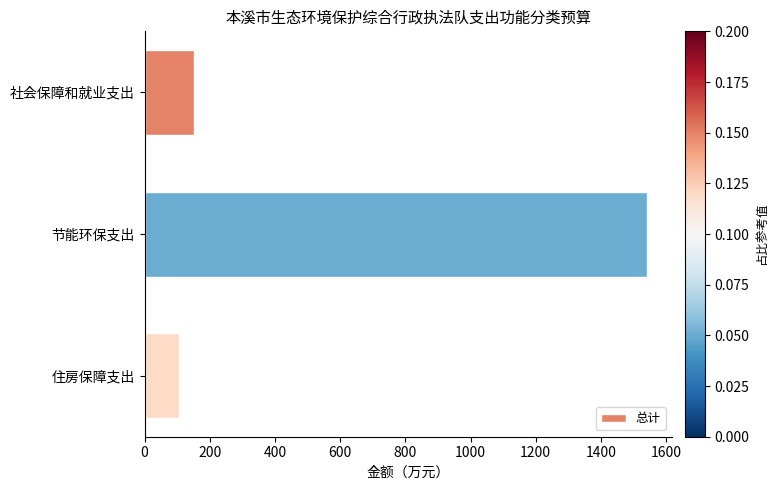

At which category does the chart reach its minimum across all series?

住房保障支出